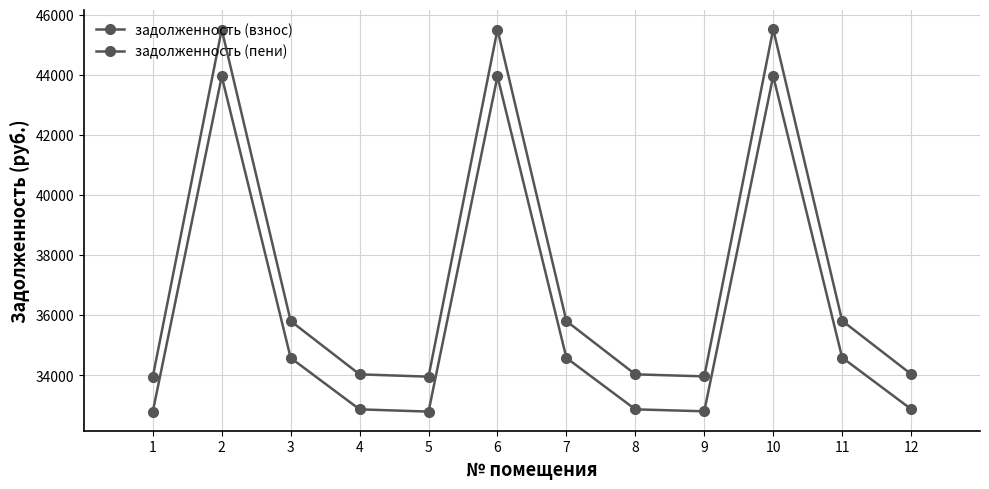

How many data points in задолженность (пени) are less than 35811?

6